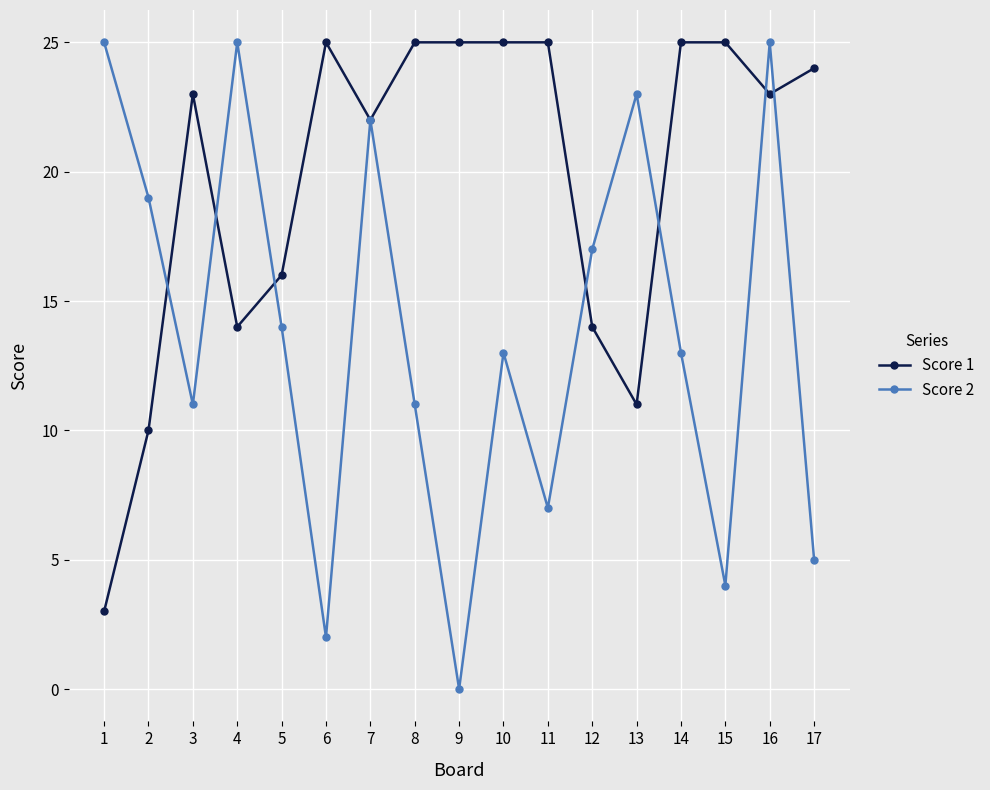

Is the value of Score 1 at 1 greater than the value of Score 2 at 8?

No